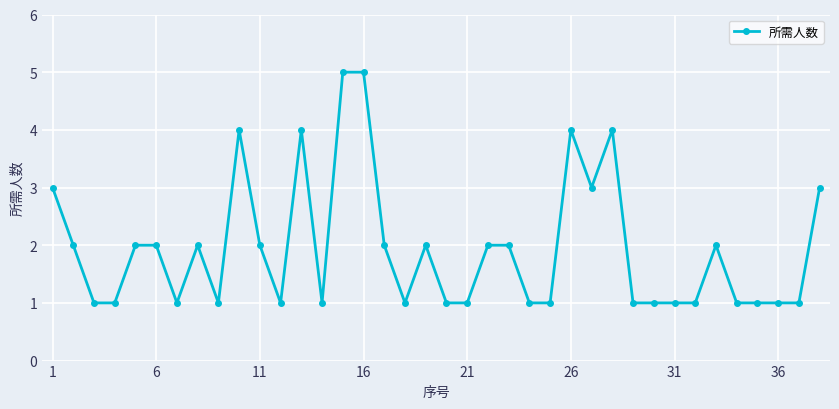

What is the value of the 7th point from the left?

1